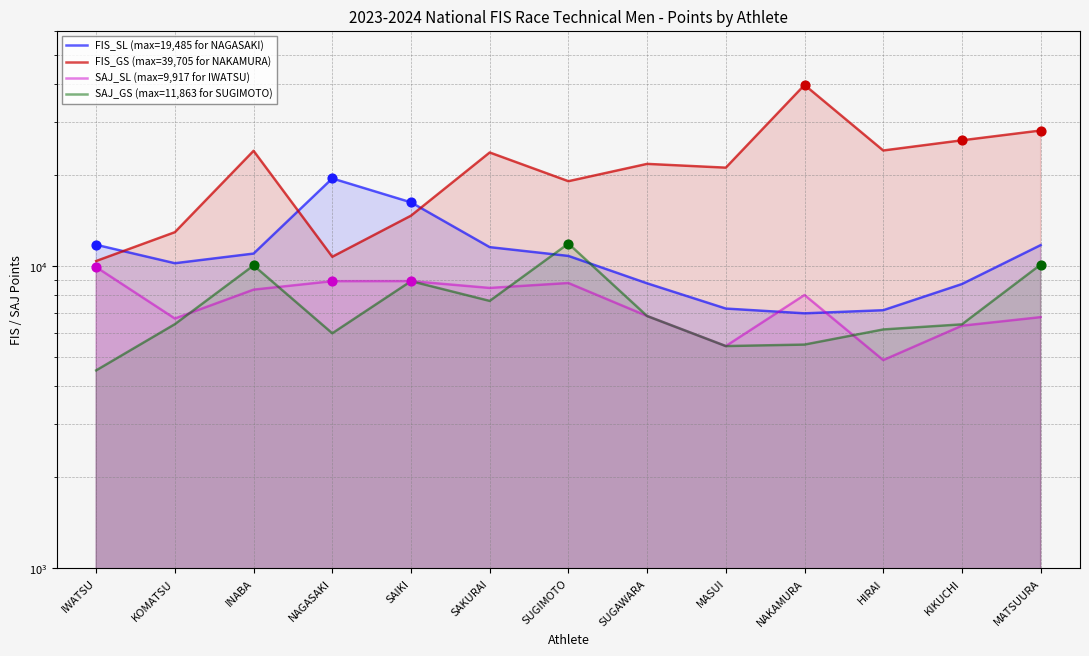

Is the value of SAJ_SL (max=9,917 for IWATSU) at KOMATSU greater than the value of SAJ_GS (max=11,863 for SUGIMOTO) at MATSUURA?

No